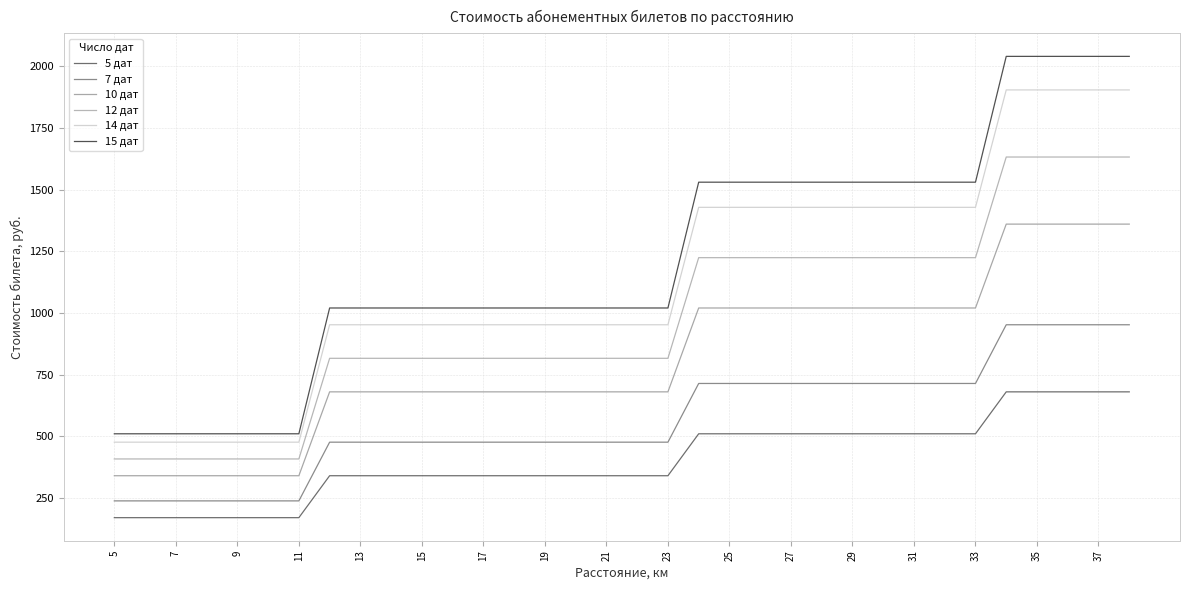

At which label is 7 дат closest to 595?

19